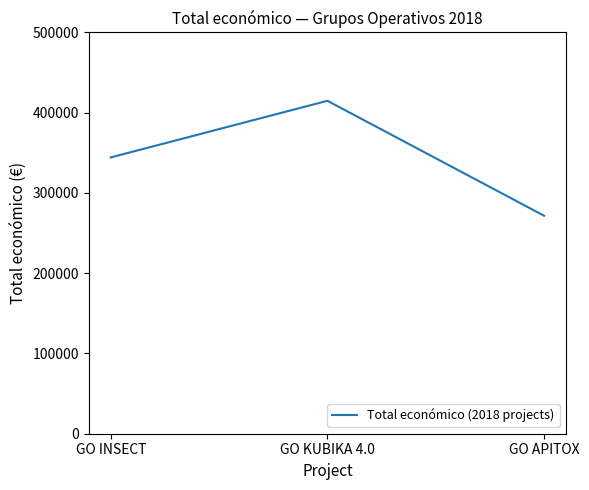

The value at GO KUBIKA 4.0 is 414788. True or false?

True